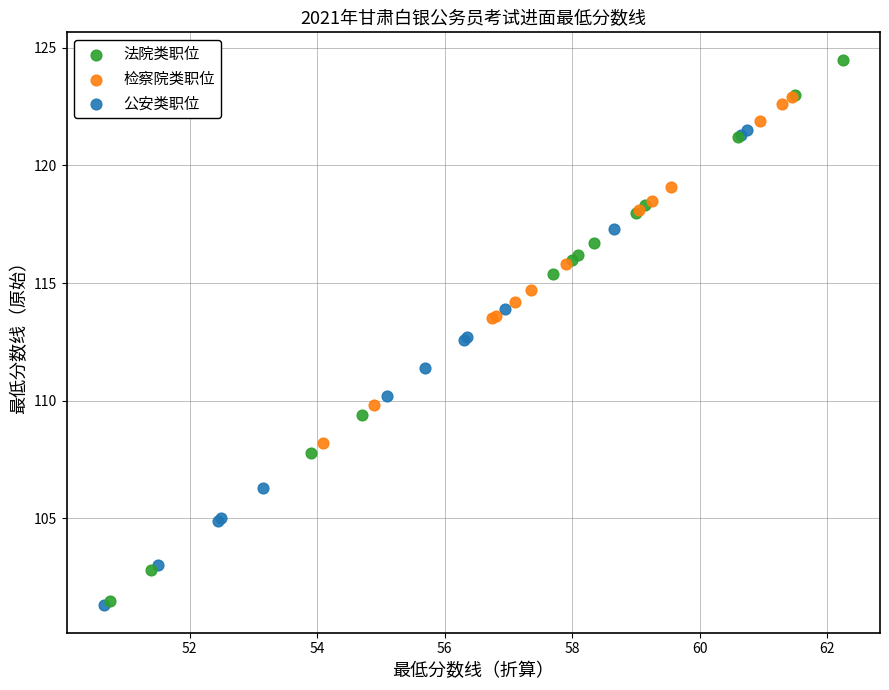

Which series contains the highest Y value?

法院类职位